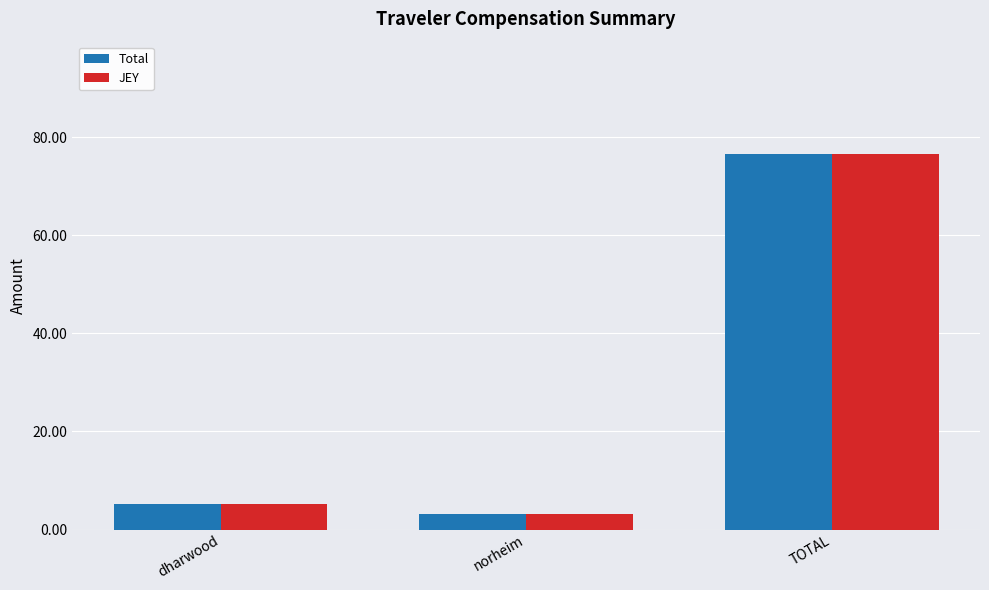

What is the label of the 3rd bar from the left?

TOTAL